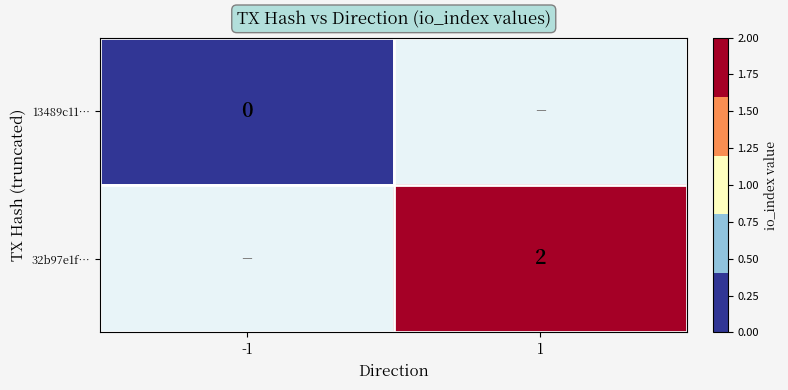

The 32b97e1f… series shows 0 at 1. True or false?

False